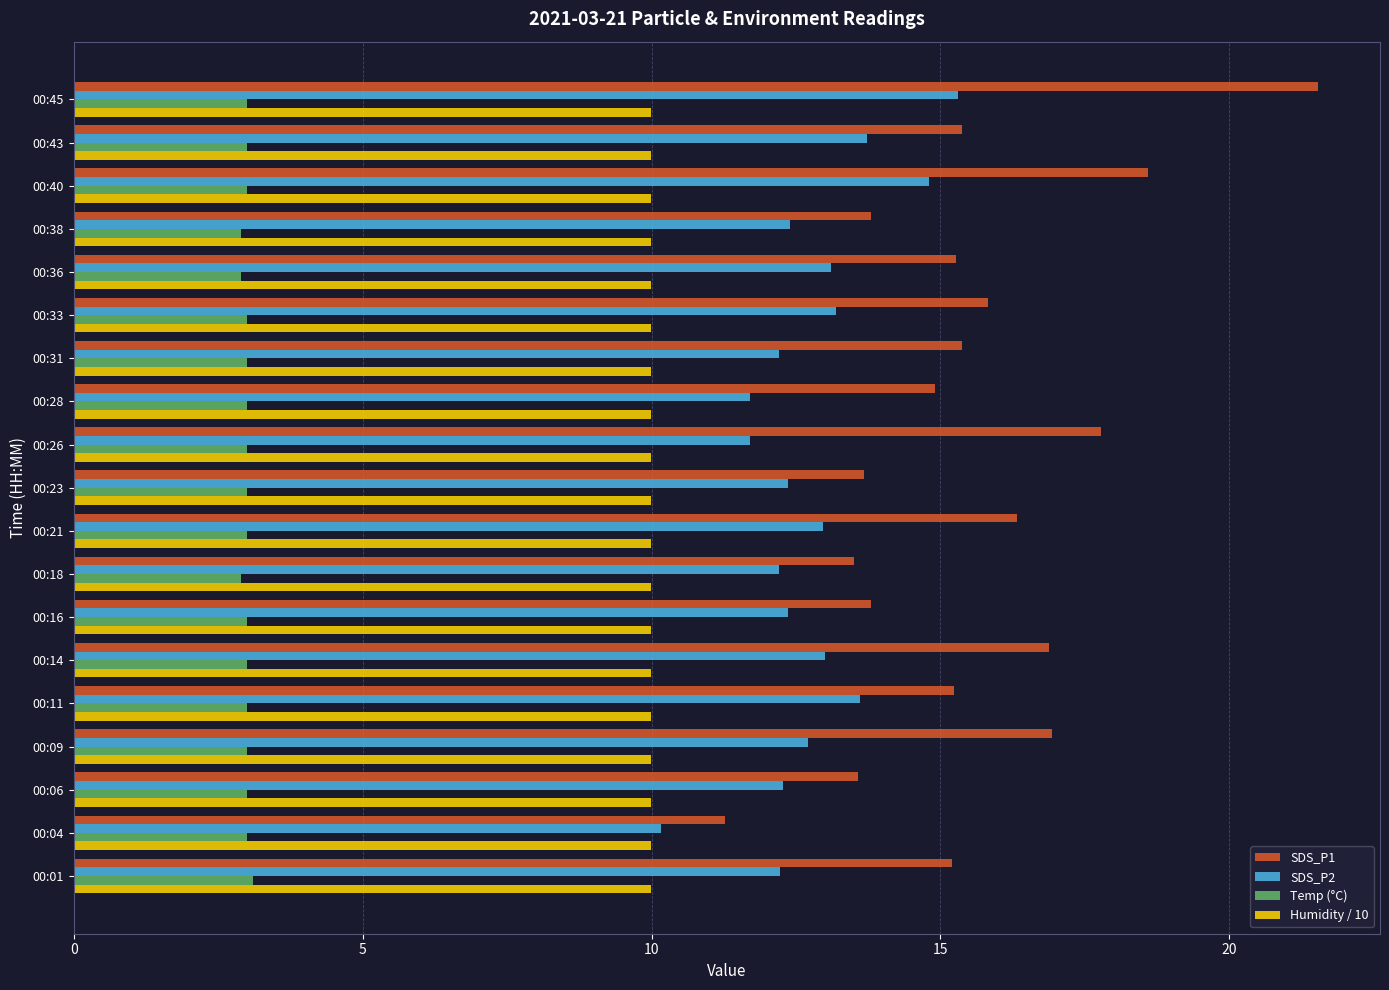

Count the number of categories in the chart.

19